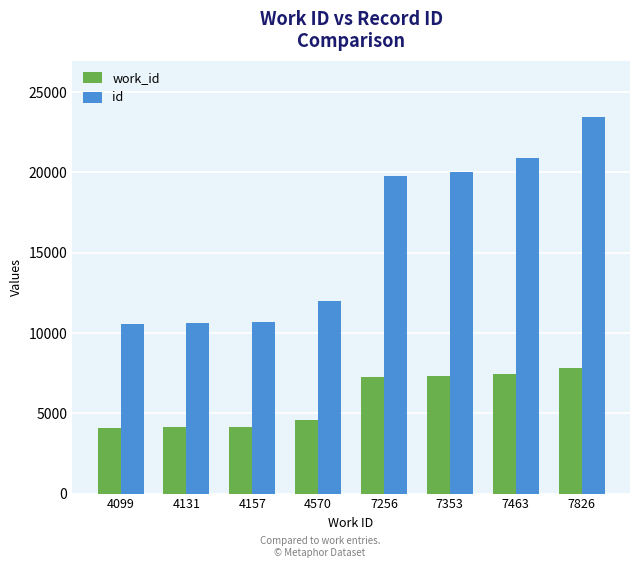

The value of work_id at 4131 is 4131. True or false?

True